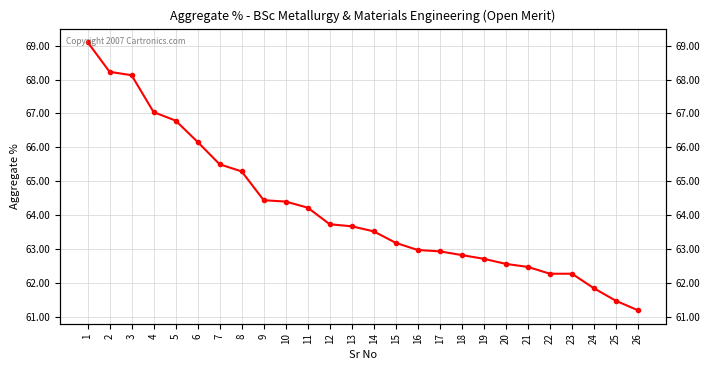

Does the chart have visible grid lines?

Yes